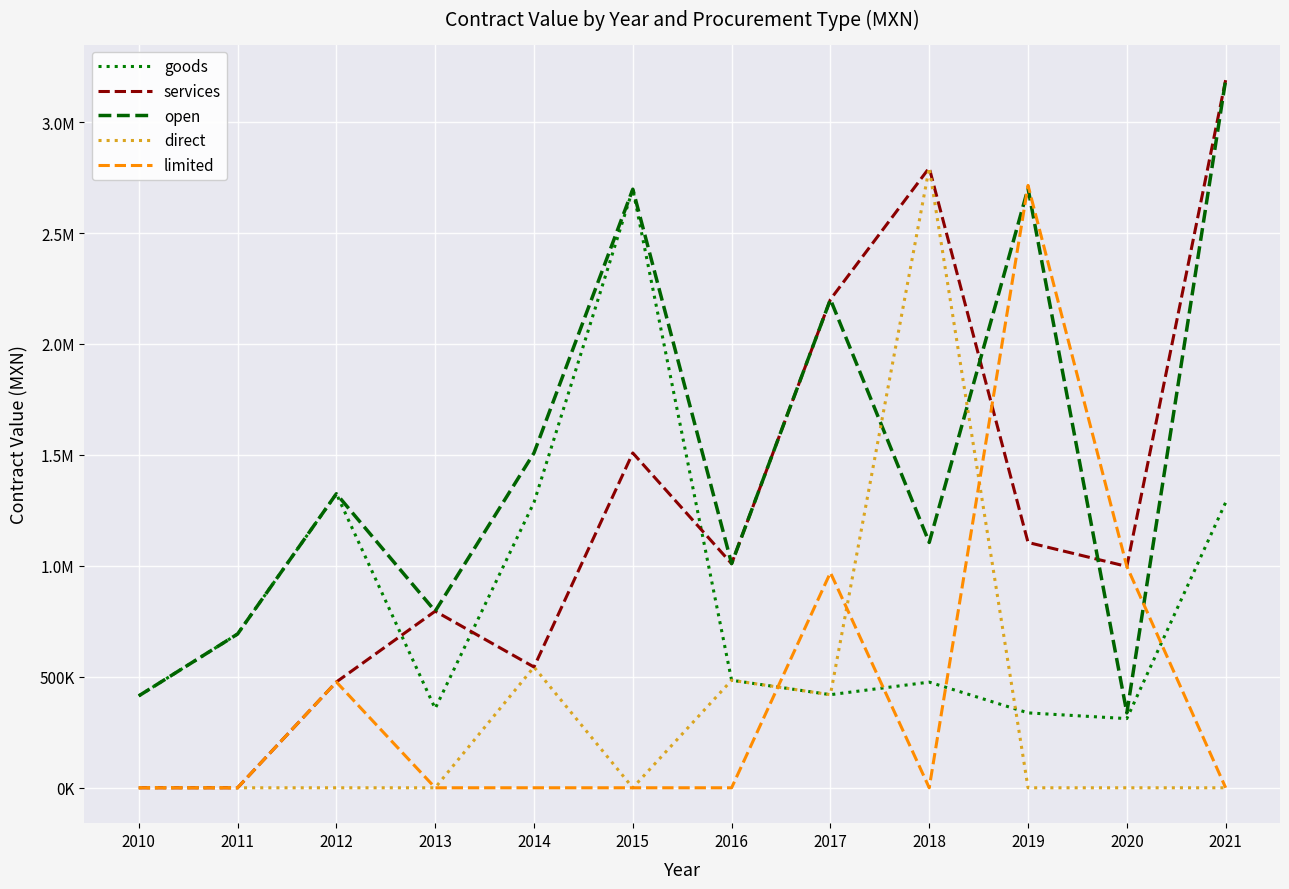

What is the sum of all limited values?

5158668.6